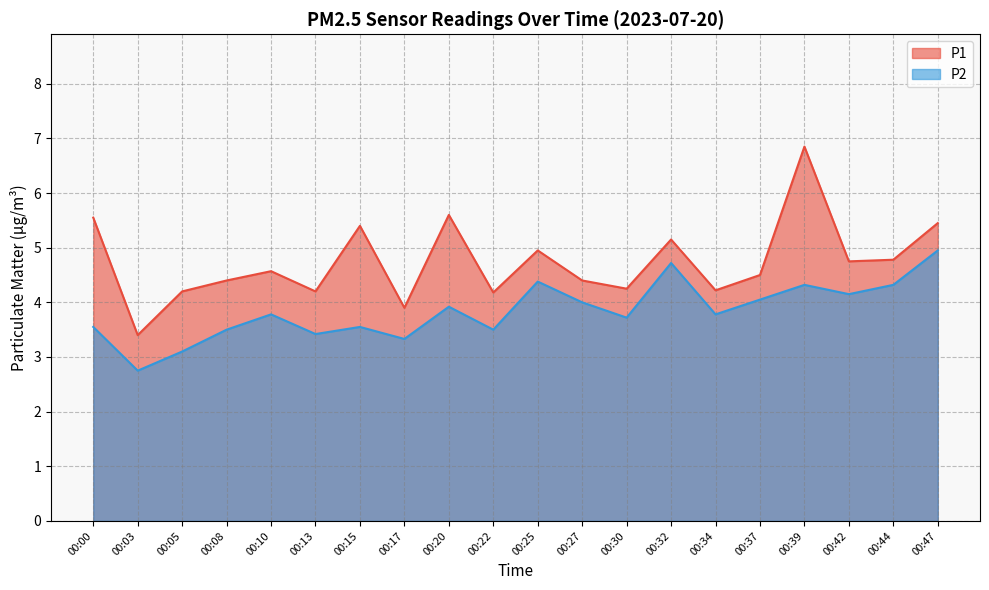

At which label does P2 reach its peak?

00:47